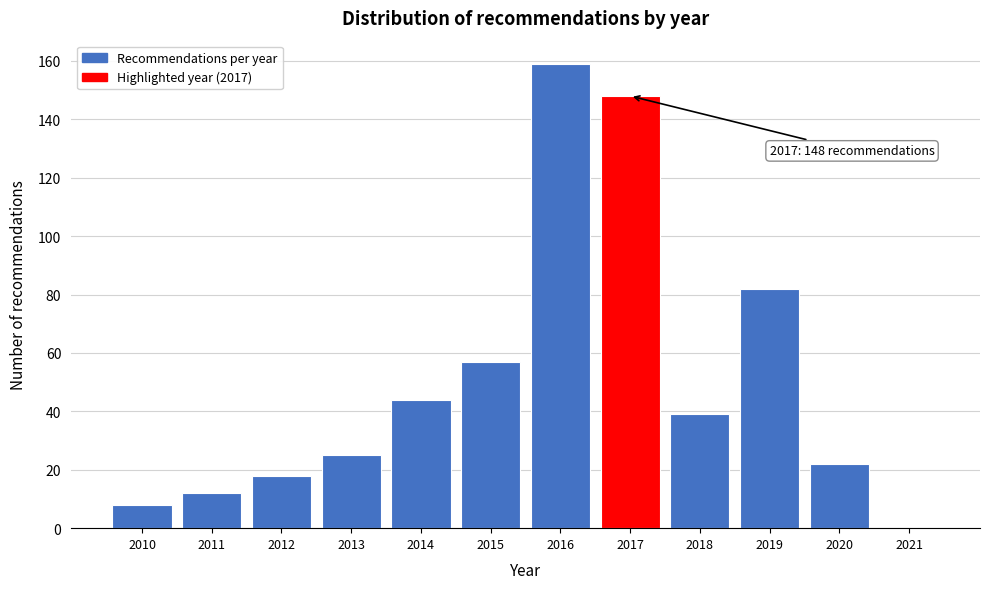

Reading right to left, list all the values displayed in this chart.

2021=0	2020=22	2019=82	2018=39	2017=148	2016=159	2015=57	2014=44	2013=25	2012=18	2011=12	2010=8